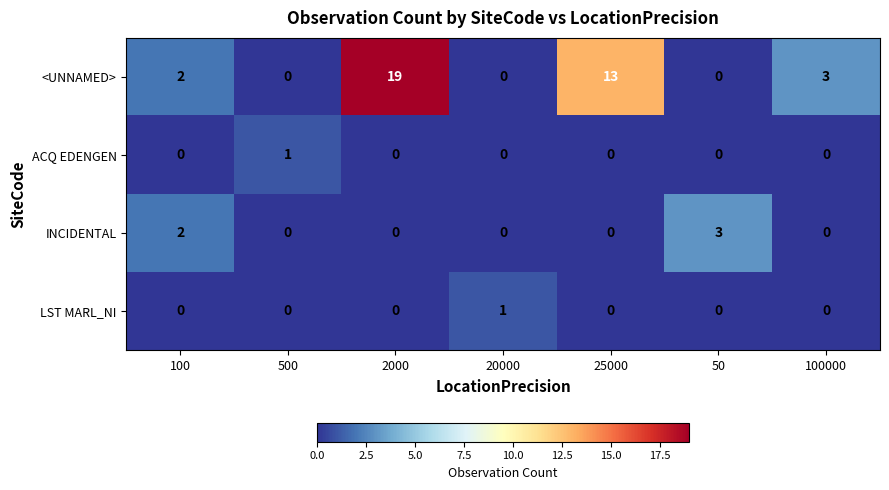

The <UNNAMED> series shows 8 at 20000. True or false?

False